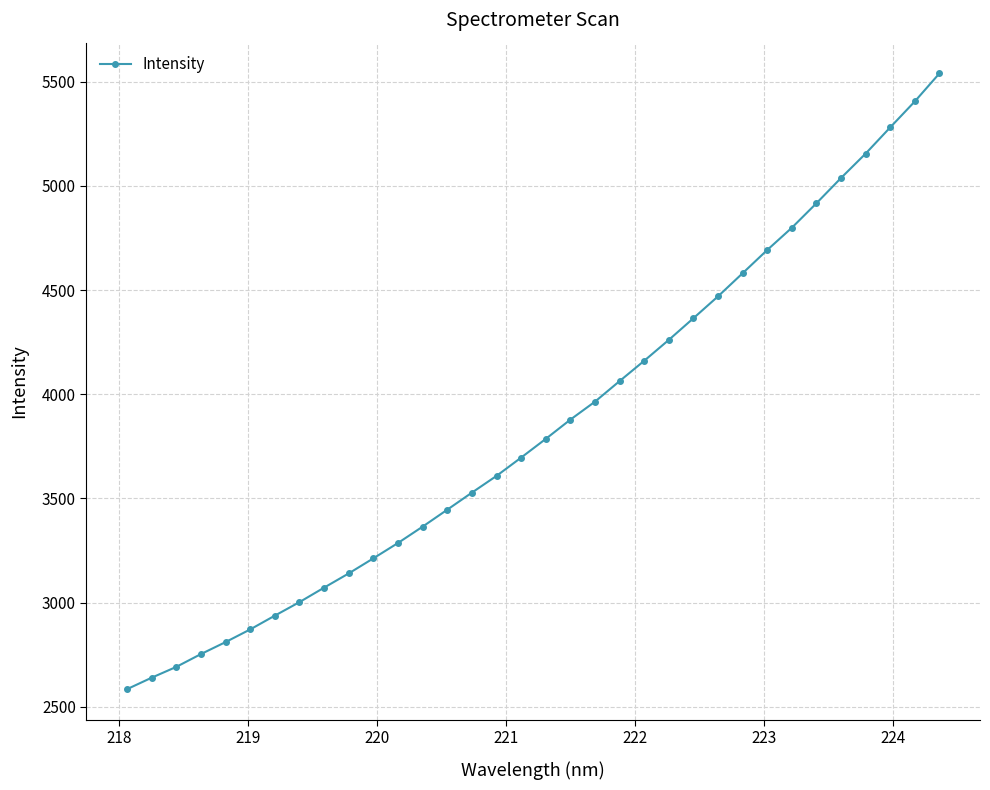

What is the average value?

3852.8